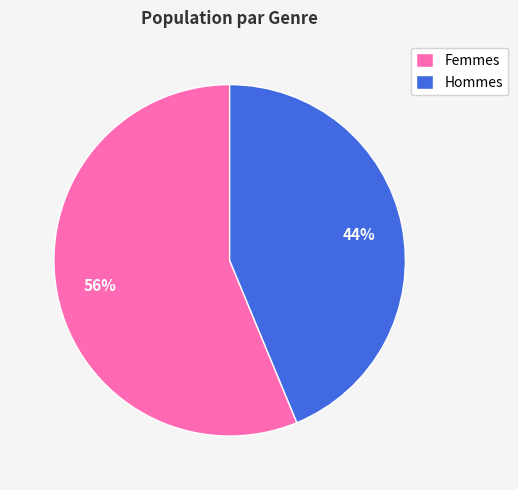

To the nearest percent, what portion does Femmes represent?

56%